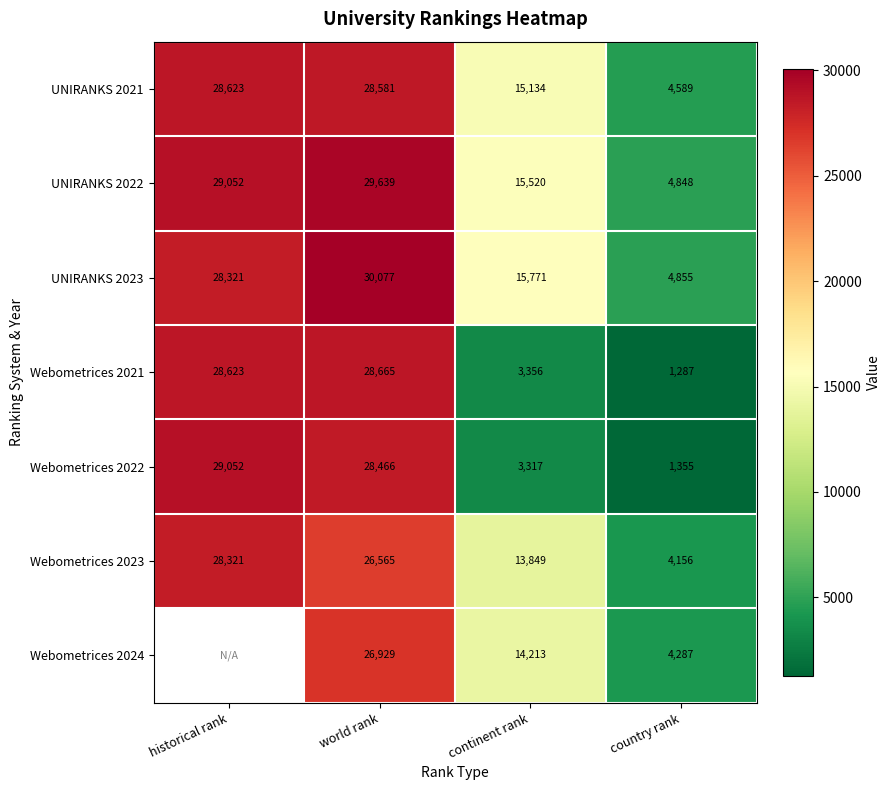

Rank the series at country rank from lowest to highest value.

Webometrices 2021, Webometrices 2022, Webometrices 2023, Webometrices 2024, UNIRANKS 2021, UNIRANKS 2022, UNIRANKS 2023